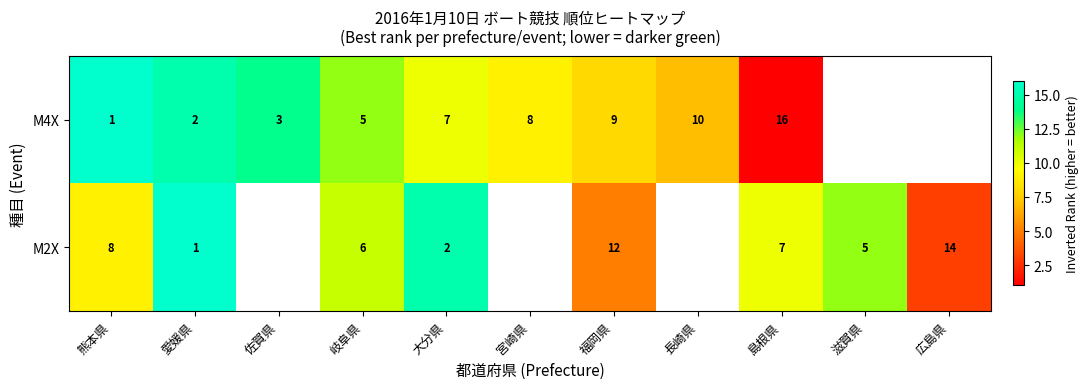

At how many categories does at least one series exceed 2?

11